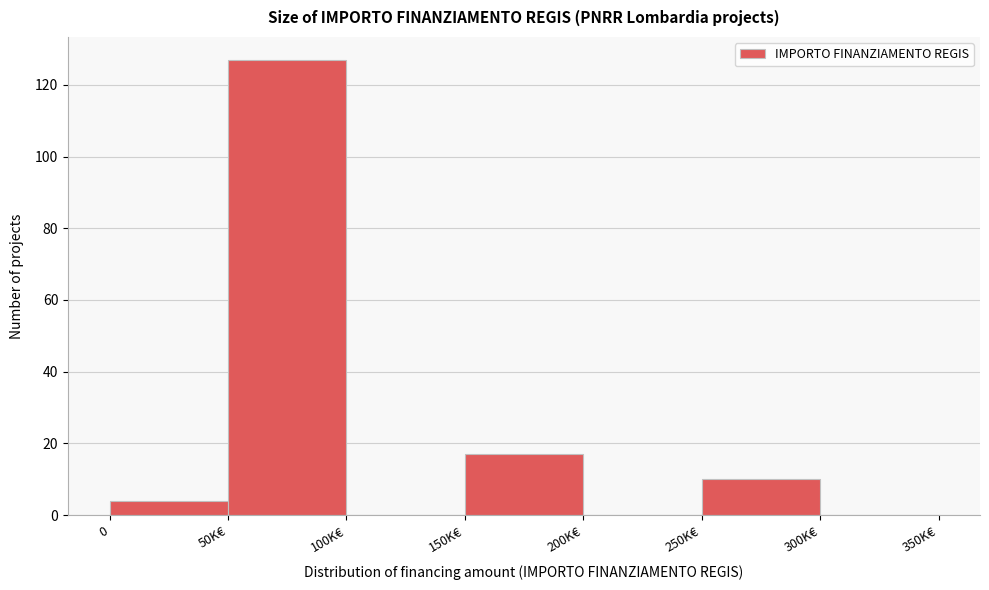

Reading right to left, extract all data points from this chart.

300K€=0	250K€=10	200K€=0	150K€=17	100K€=0	50K€=127	0=4